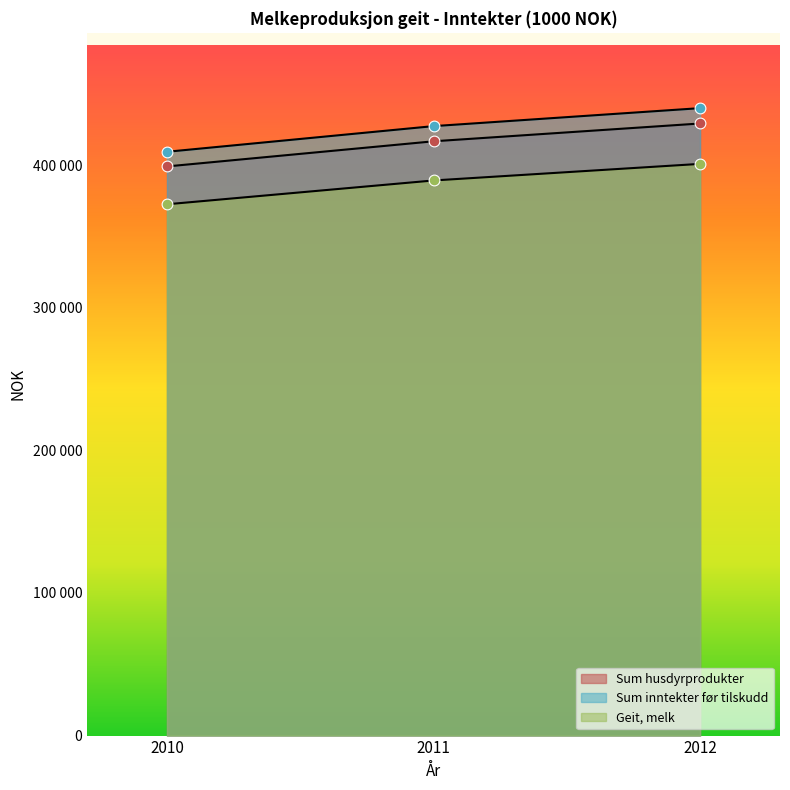

At how many categories does at least one series exceed 435561?

1